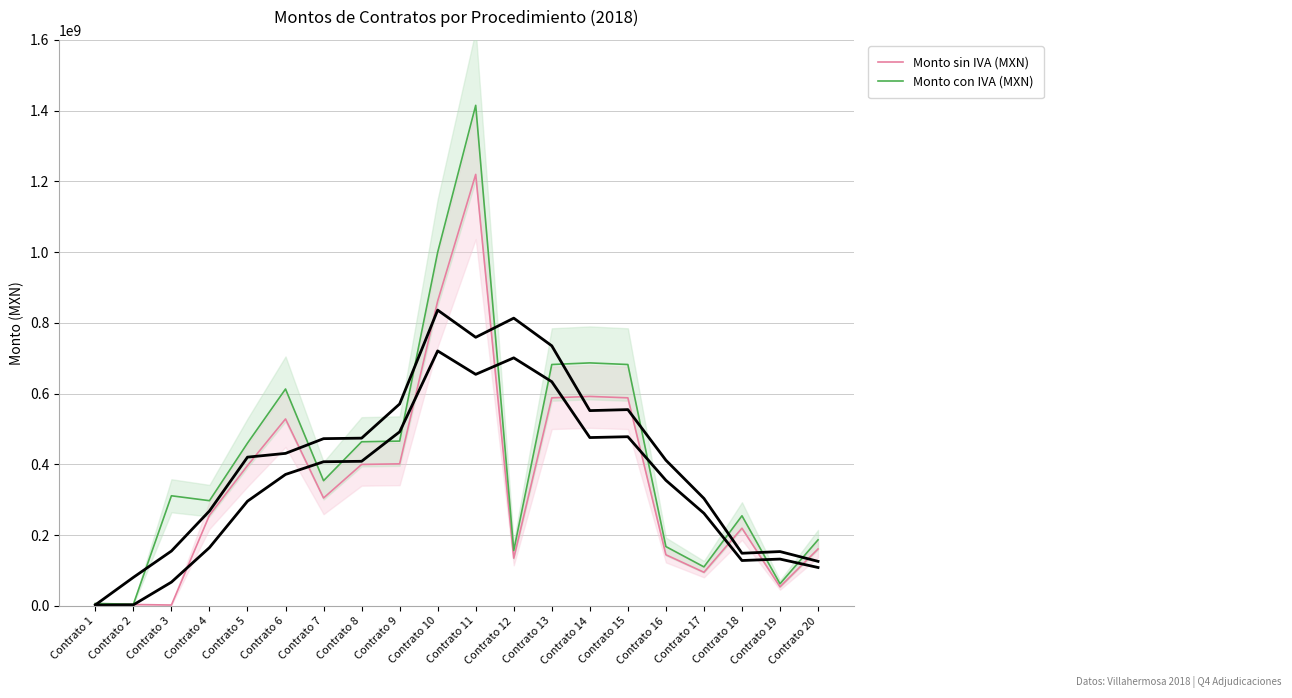

Between Contrato 10 and Contrato 15, which series saw the biggest shift?

Monto con IVA (MXN)